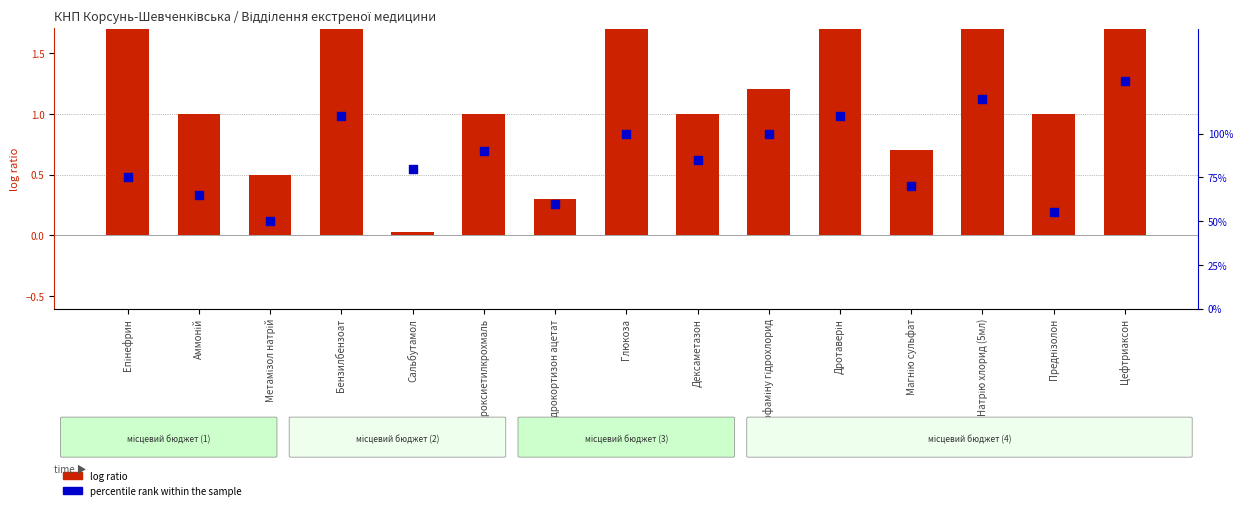

Which series has the largest Y range (max minus min)?

log ratio